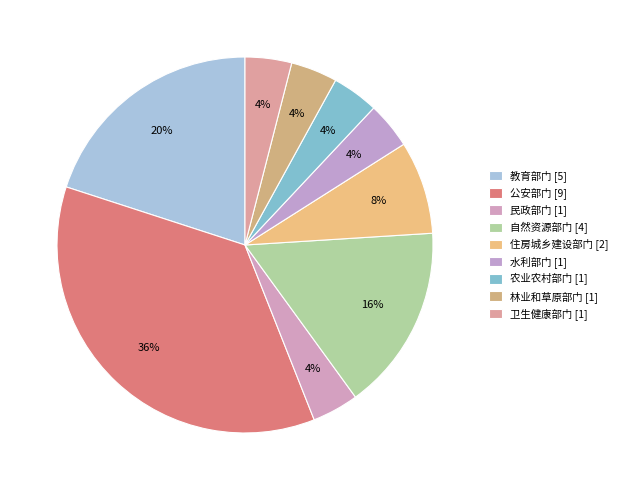

How many slices are in this pie chart?

9